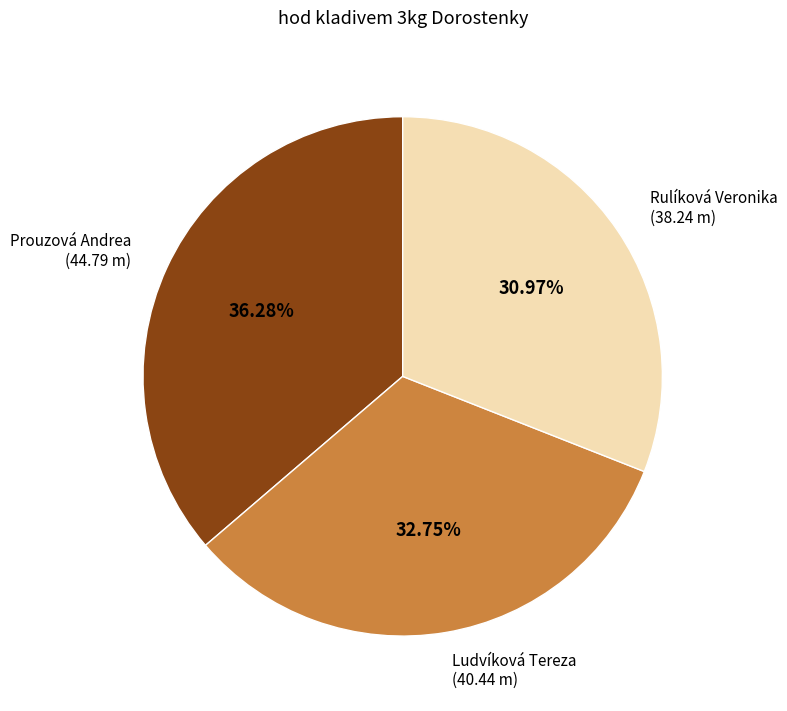

Count the number of slices in the pie.

3